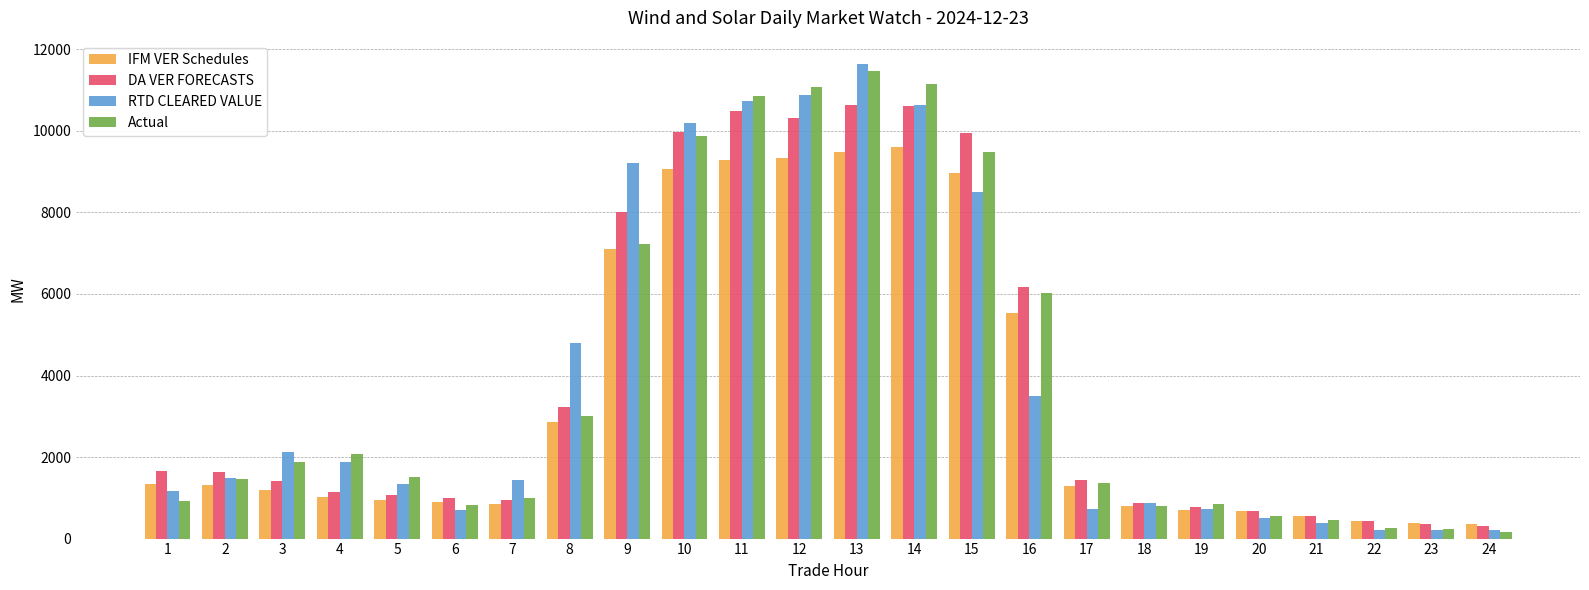

Between 9 and 10, which series saw the biggest shift?

Actual